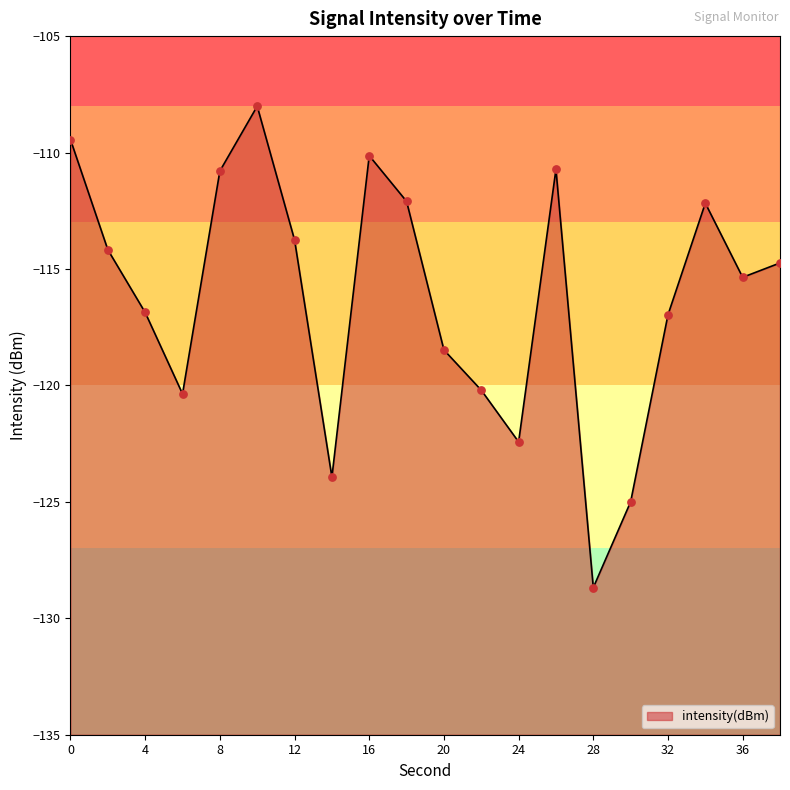

Which has a higher value, 32 or 36?

36